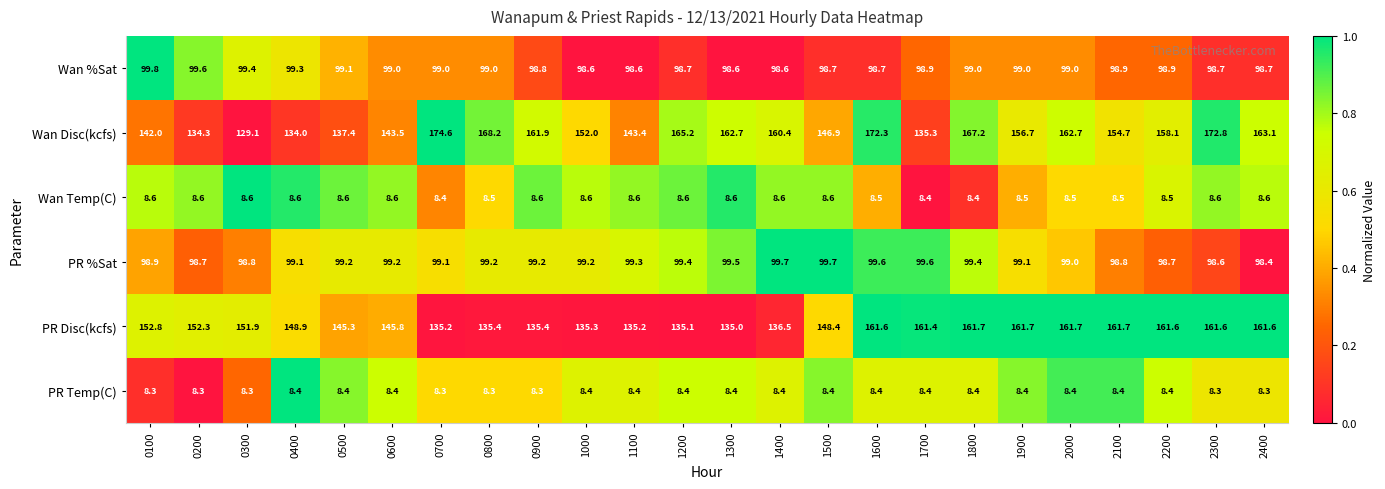

What is the sum of all Wan %Sat values?

2374.6